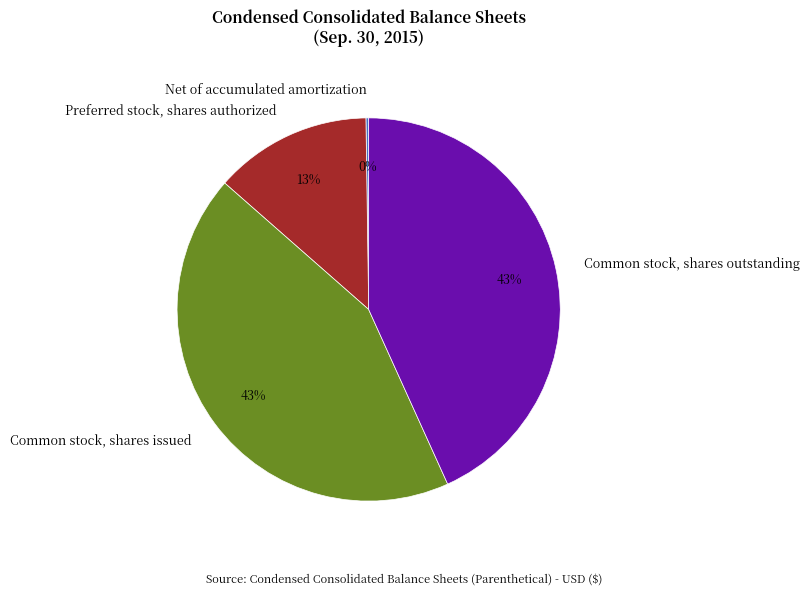

The Common stock, shares issued slice represents 43% of the pie. True or false?

True